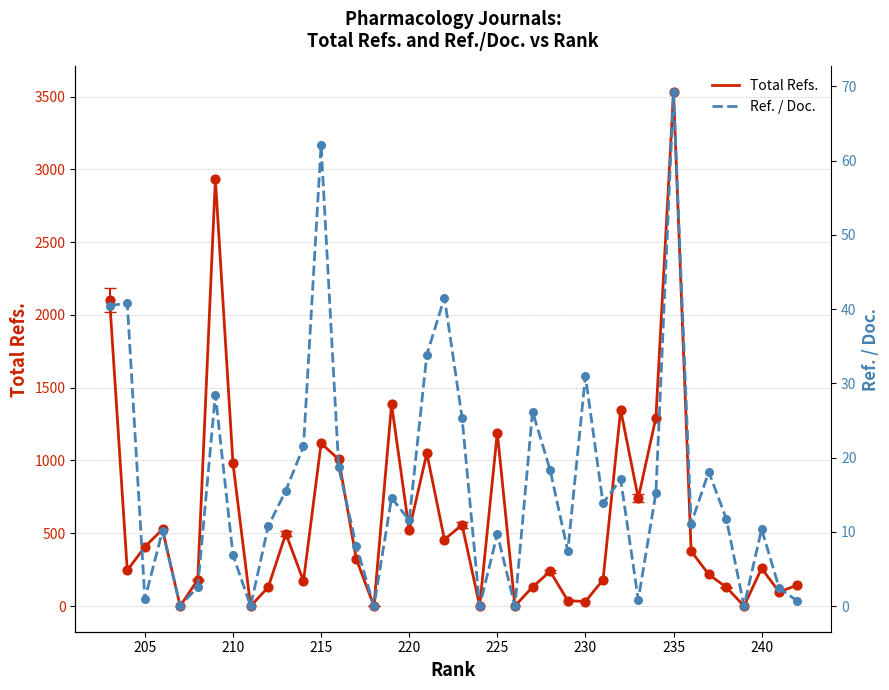

At how many categories does at least one series exceed 1163?

7